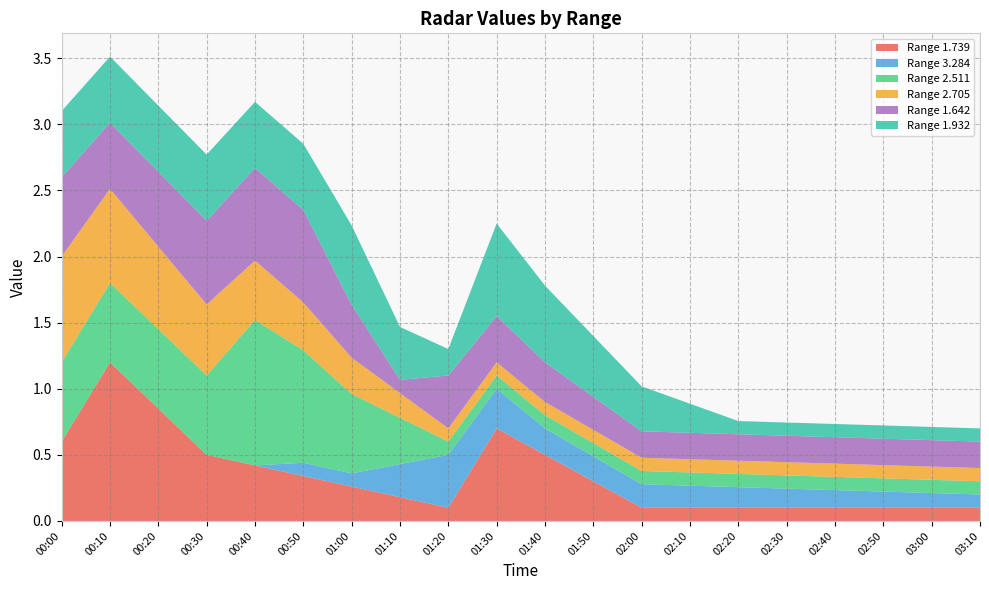

What is the maximum value for Range 1.739?

1.2